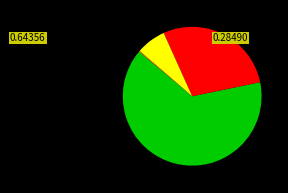

Does any single category account for the majority?

Yes